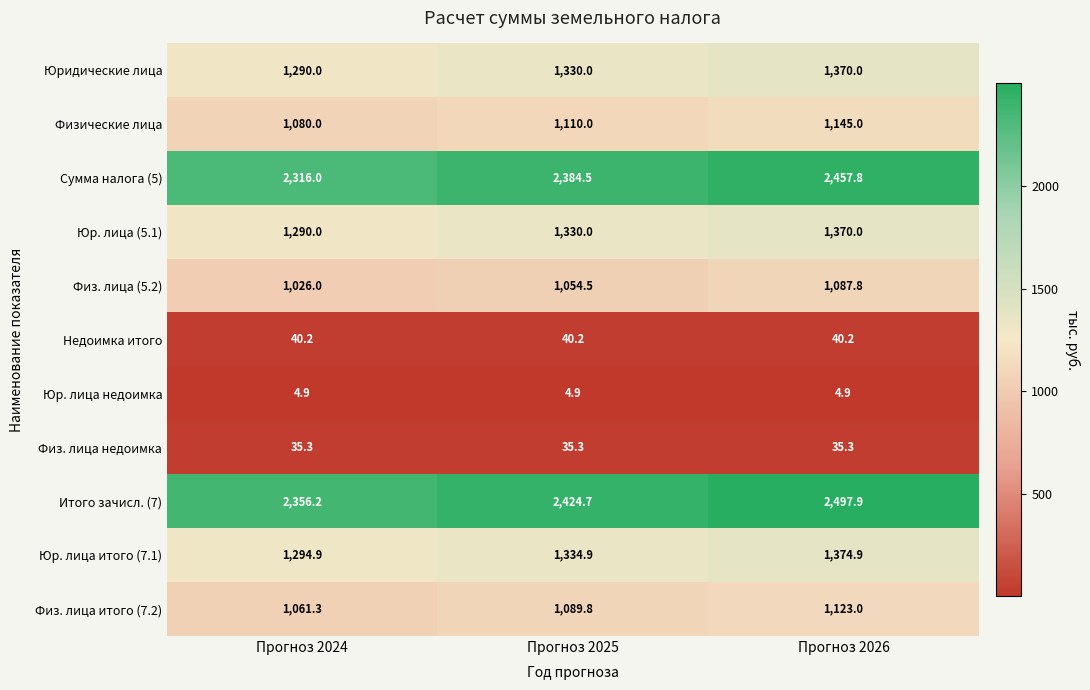

What is the average value of the Юр. лица недоимка series?

4.9